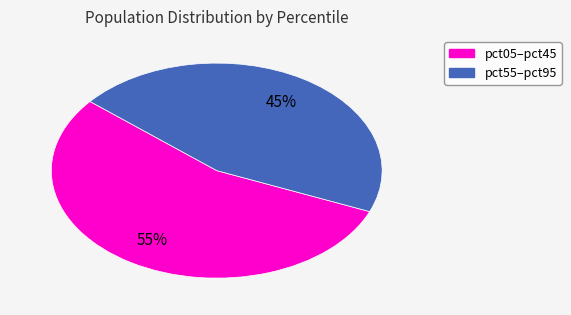

Is there any slice that represents more than half of the pie?

Yes